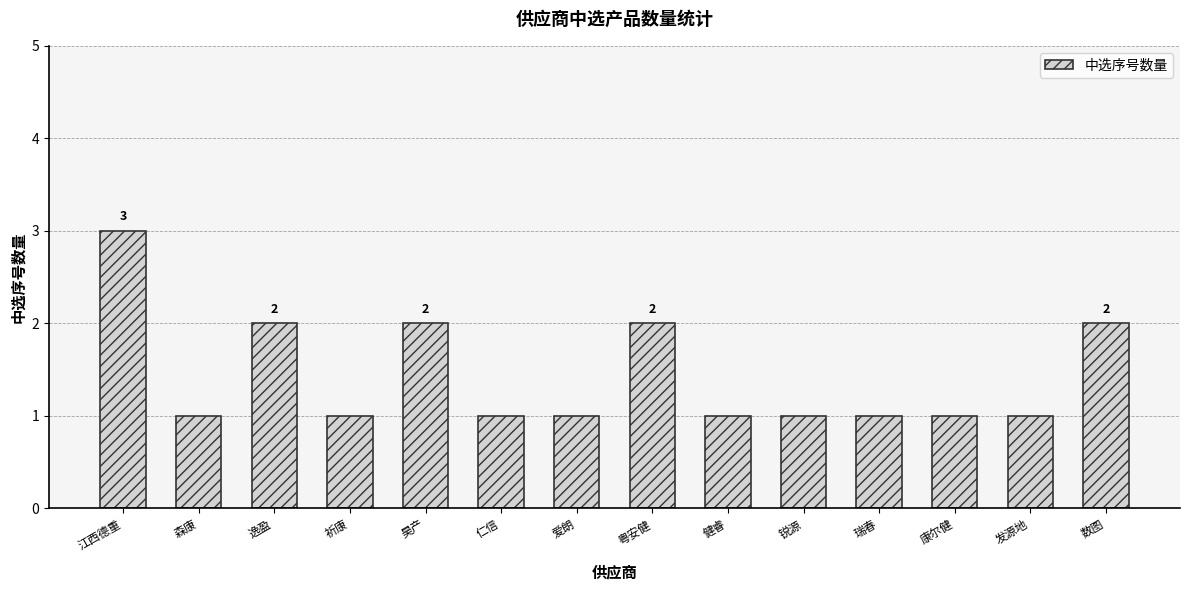

What is the ratio of the value at 粤安健 to the value at 昊产?

1.0